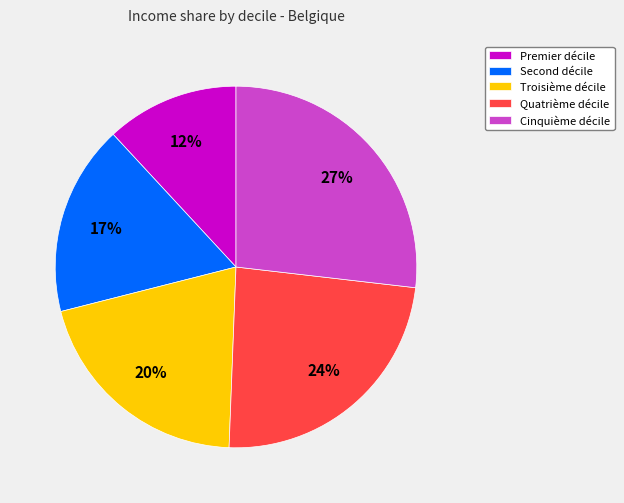

Which slice is the smallest?

Premier décile